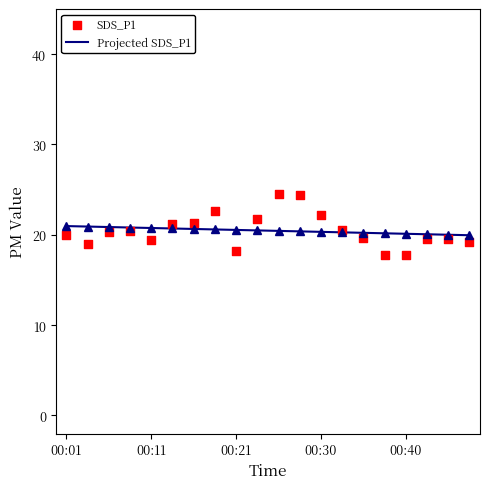

What is the change in value from 2022/03/23 00:13 to 2022/03/23 00:40?

-3.5